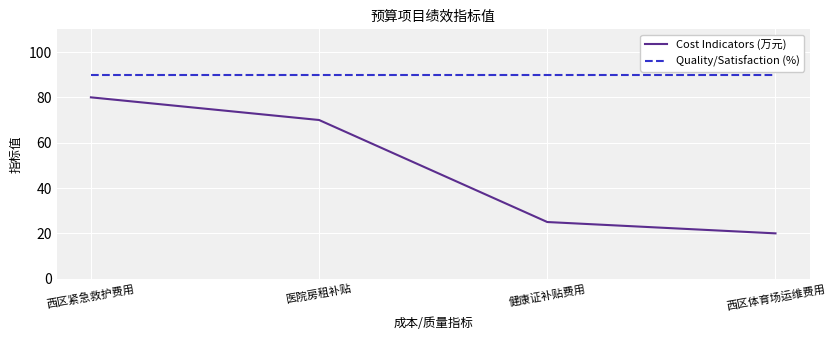

The value of Cost Indicators (万元) at 医院房租补贴 is 117. True or false?

False